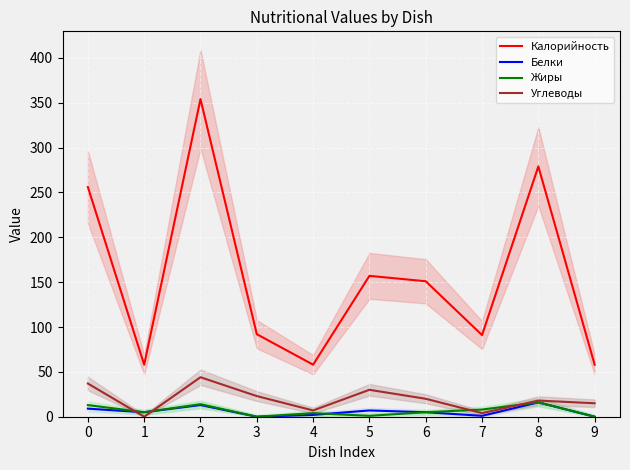

What is the sum of all Калорийность values?

1554